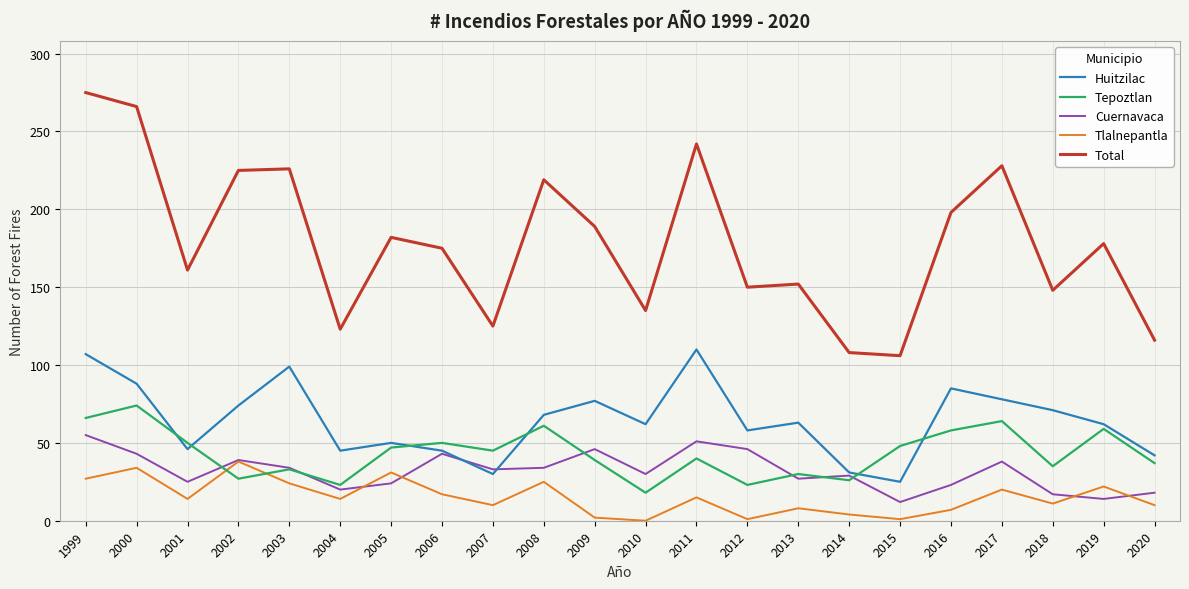

What is the sum of the Huitzilac values at 2013 and 2017?

141